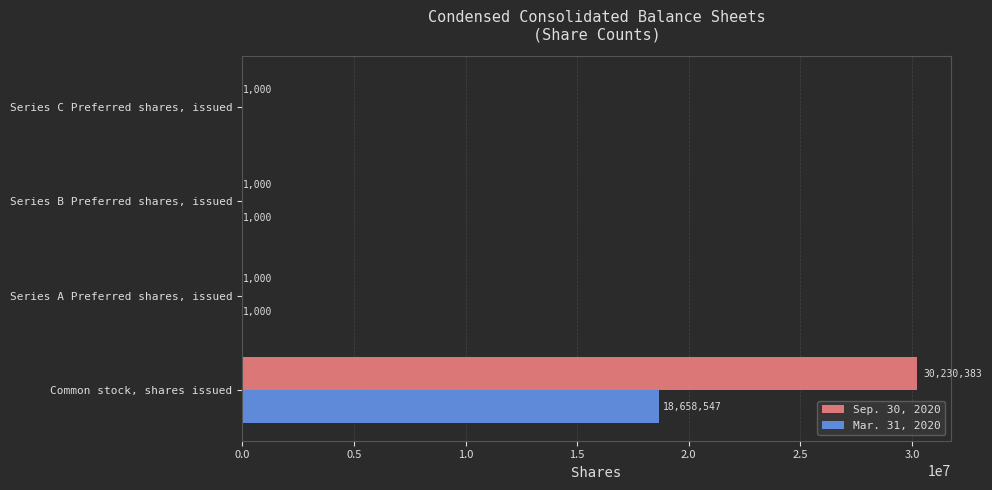

Between Common stock, shares issued and Series A Preferred shares, issued, which series saw the biggest shift?

Sep. 30, 2020